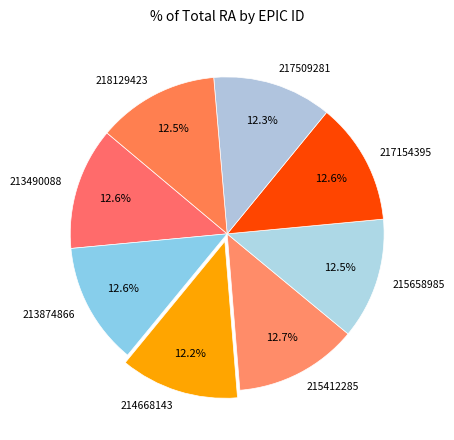

Is there any slice that represents more than half of the pie?

No